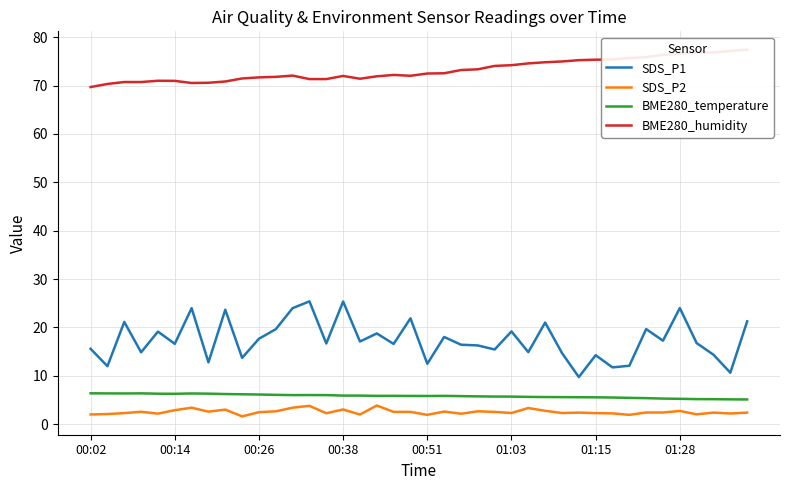

What is the sum of all SDS_P2 values?

100.8